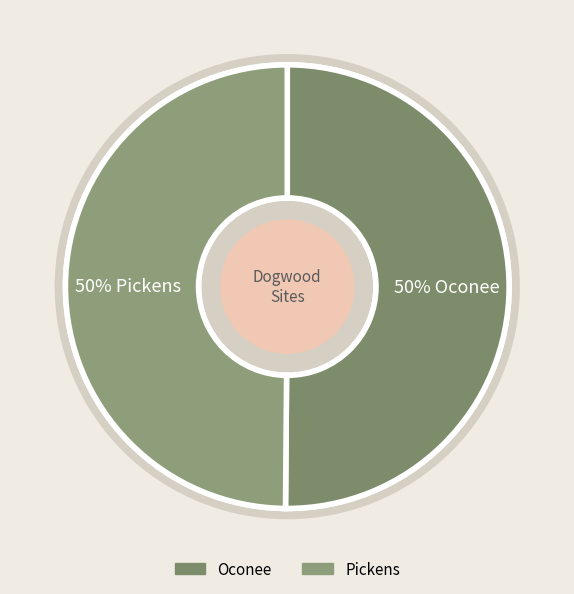

How many slices are in this pie chart?

2